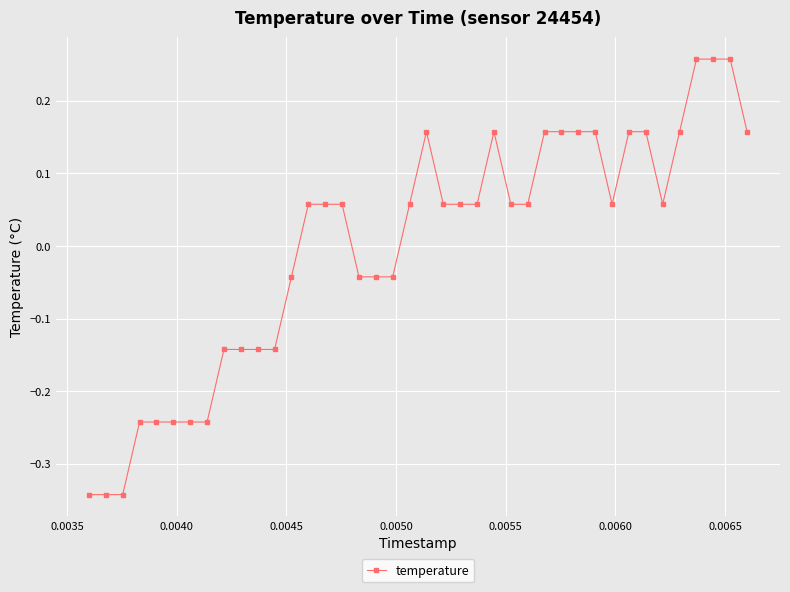

True or false: the data has more than 0 interior local peaks.

True